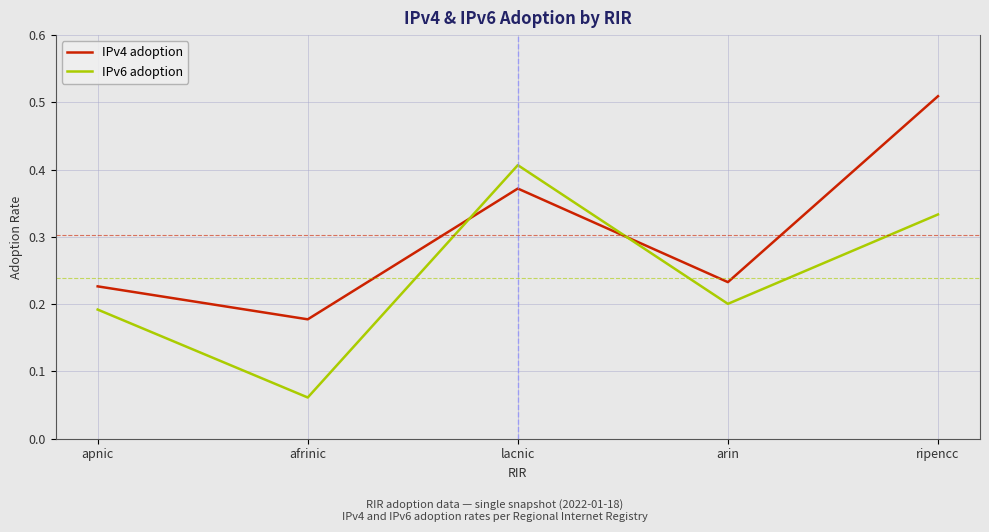

Where is IPv4 adoption nearest to the value 0?

afrinic